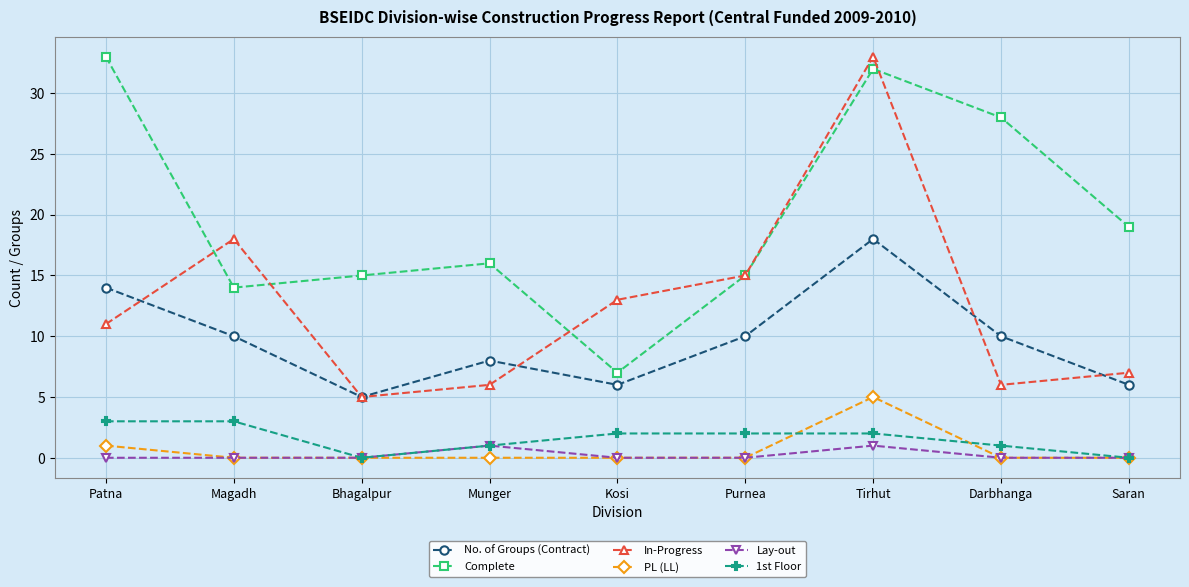

Which series changed the most between Patna and Magadh?

Complete